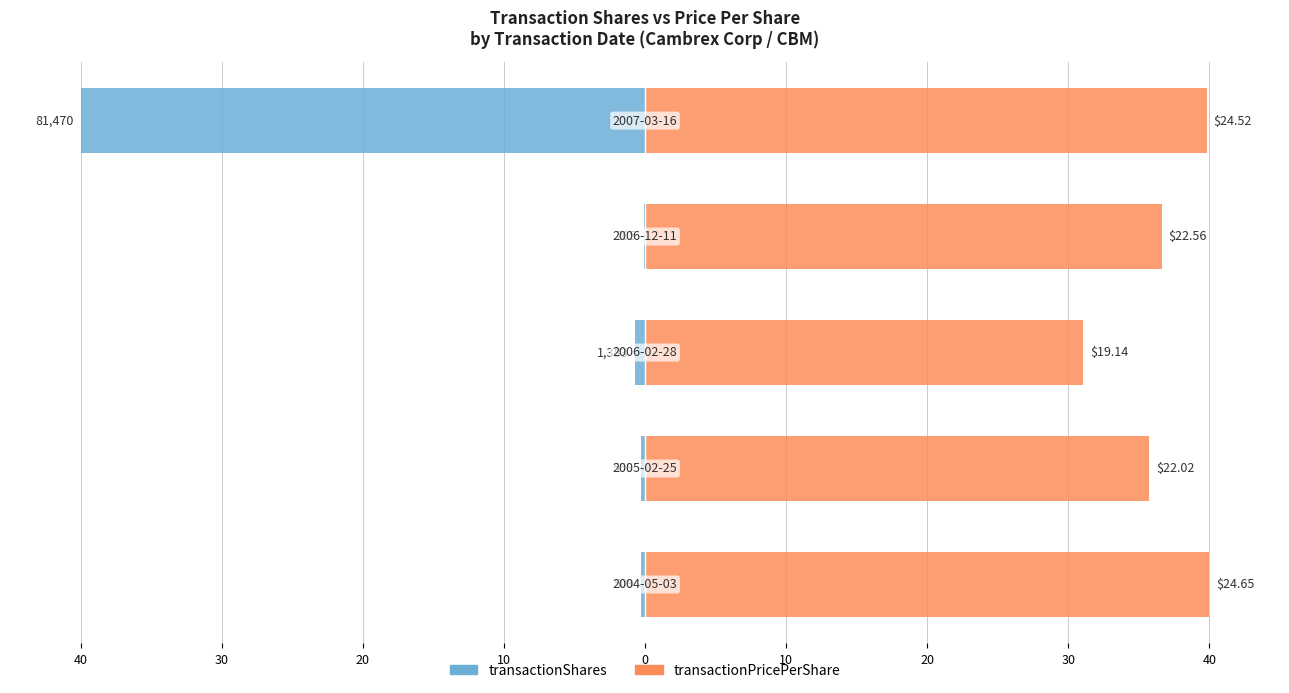

What is the difference between the highest and lowest values at 10?

36.7